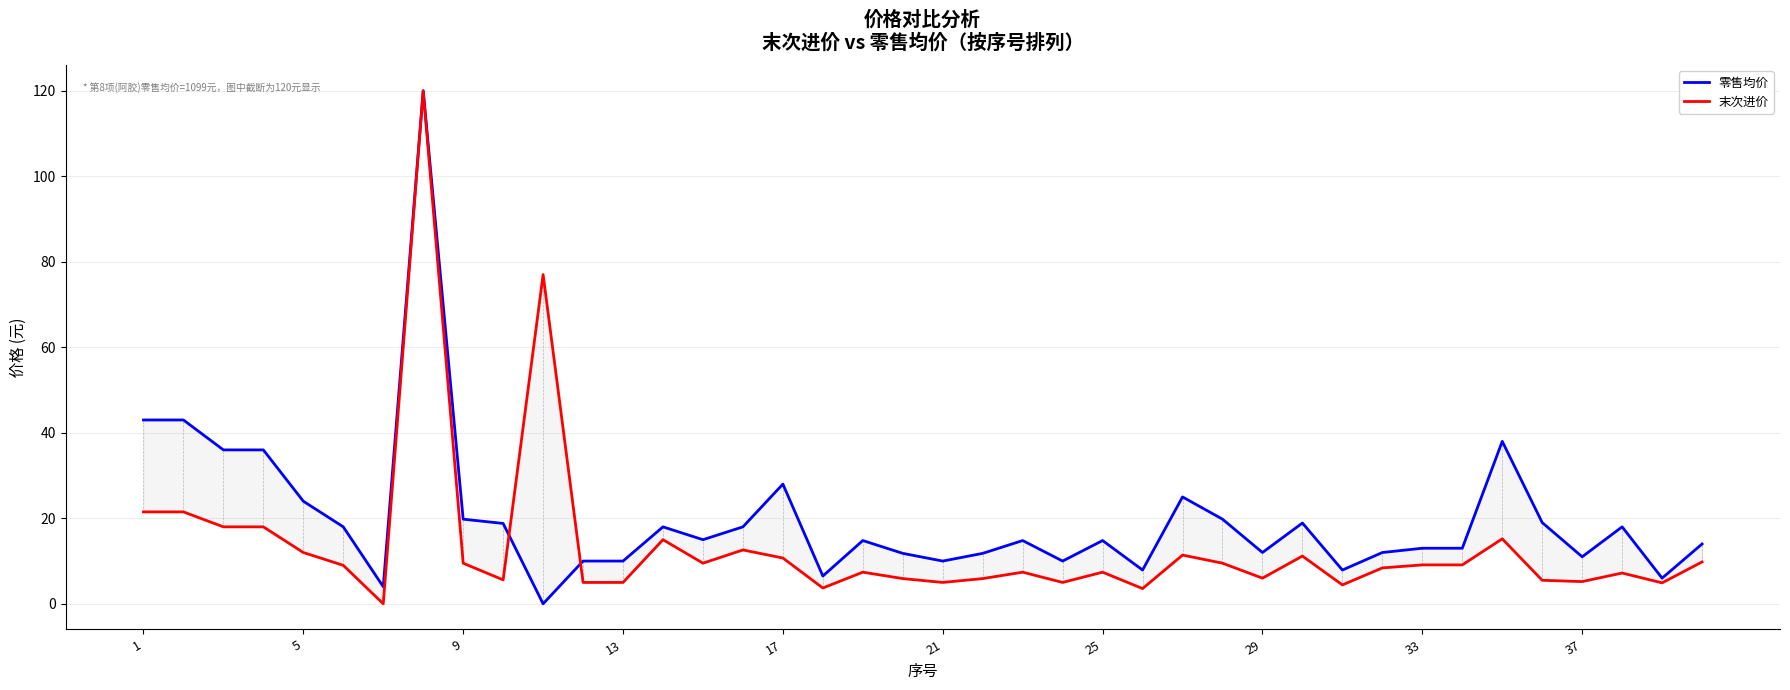

True or false: 末次进价 and 零售均价 cross at least once.

True